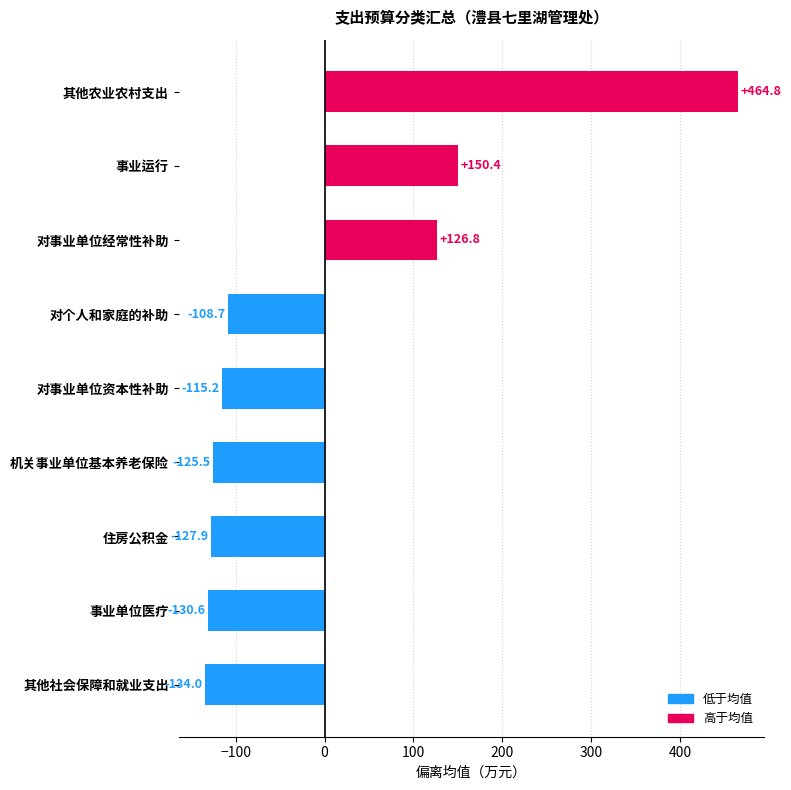

True or false: the data shows -53.0 at 对事业单位资本性补助.

False